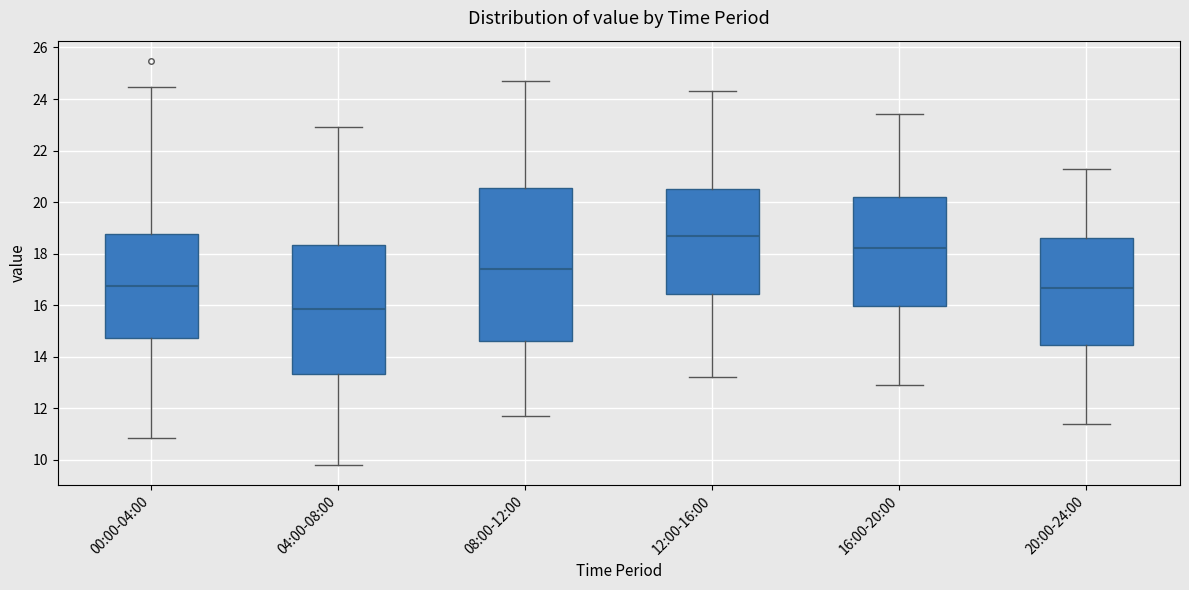

Where is the upper edge of the box for 00:00-04:00 on the y-axis? The values are not printed on the chart, so give them approximately, as read against the axis.

18.8